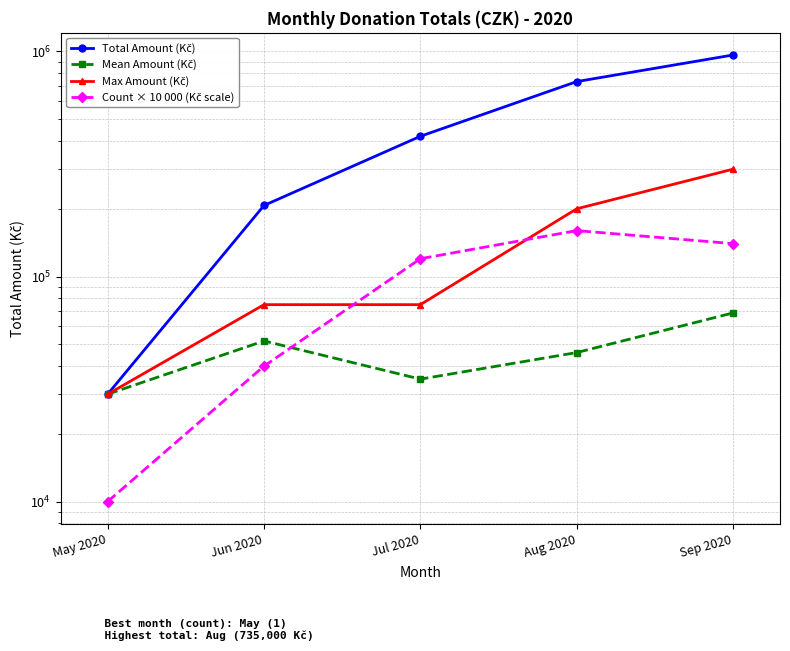

Which series changed the most between Jul 2020 and Aug 2020?

Total Amount (Kč)